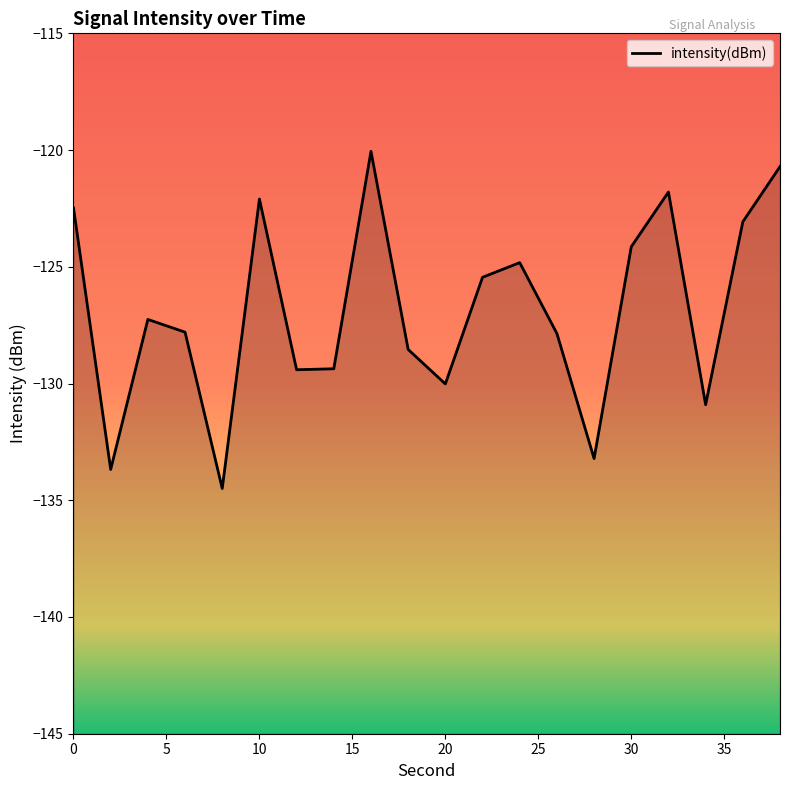

What is the difference between the maximum and minimum values?

14.4